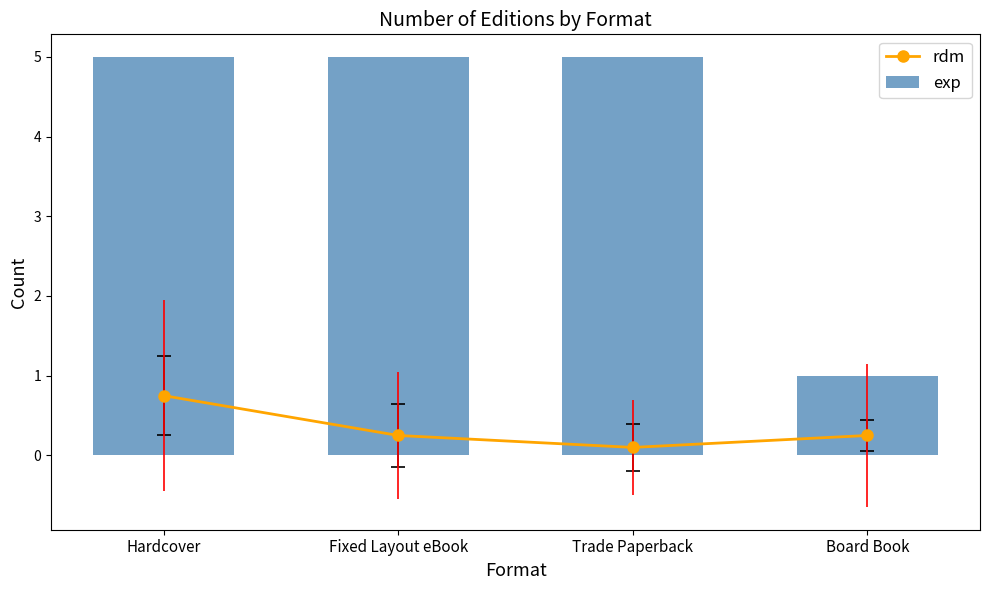

Reading left to right, list all the values displayed in this chart.

rdm: Hardcover=0.8	Fixed Layout eBook=0.2	Trade Paperback=0.1	Board Book=0.2
exp: Hardcover=5.0	Fixed Layout eBook=5.0	Trade Paperback=5.0	Board Book=1.0